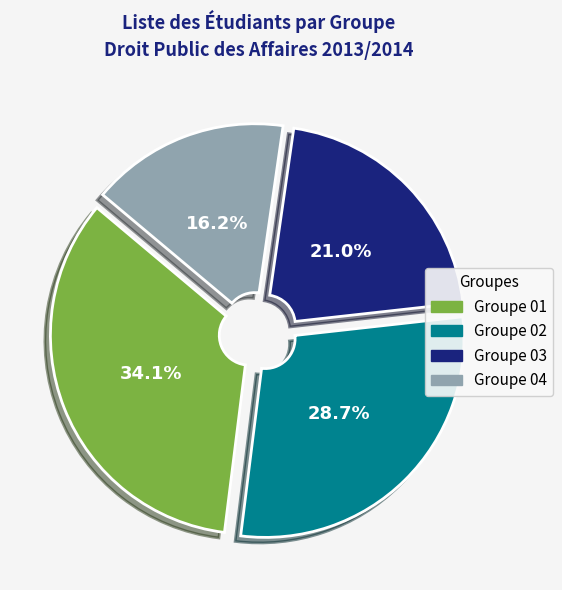

Does Groupe 02 represent more than half of the total?

No